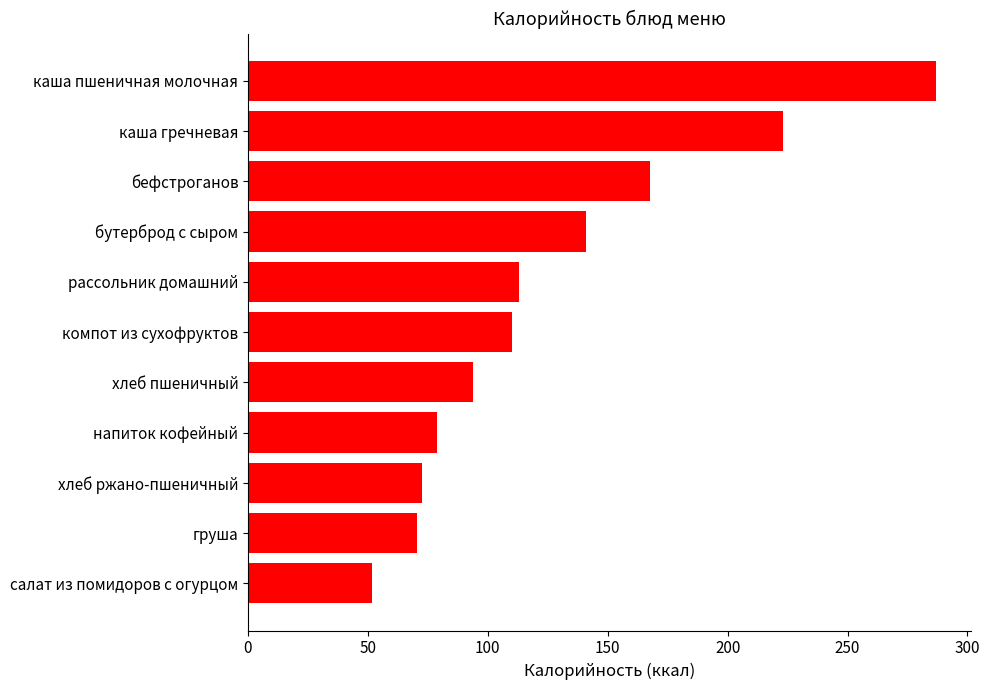

Reading bottom to top, extract all data points from this chart.

салат из помидоров с огурцом=51.8	груша=70.5	хлеб ржано-пшеничный=72.4	напиток кофейный=79.0	хлеб пшеничный=94.0	компот из сухофруктов=110.0	рассольник домашний=113.2	бутерброд с сыром=141.0	бефстроганов=167.5	каша гречневая=223.1	каша пшеничная молочная=287.0